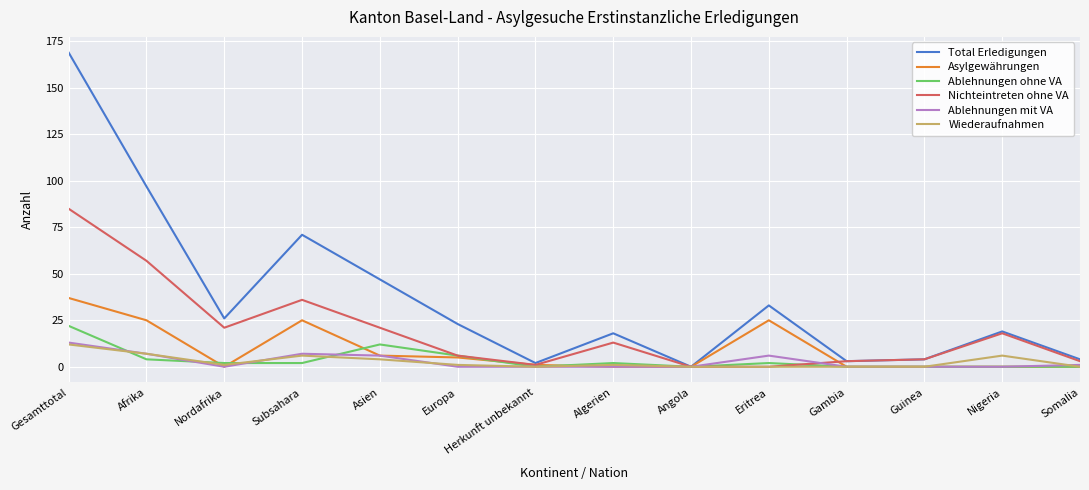

After their last crossing, which series has the higher values: Ablehnungen ohne VA or Nichteintreten ohne VA?

Nichteintreten ohne VA